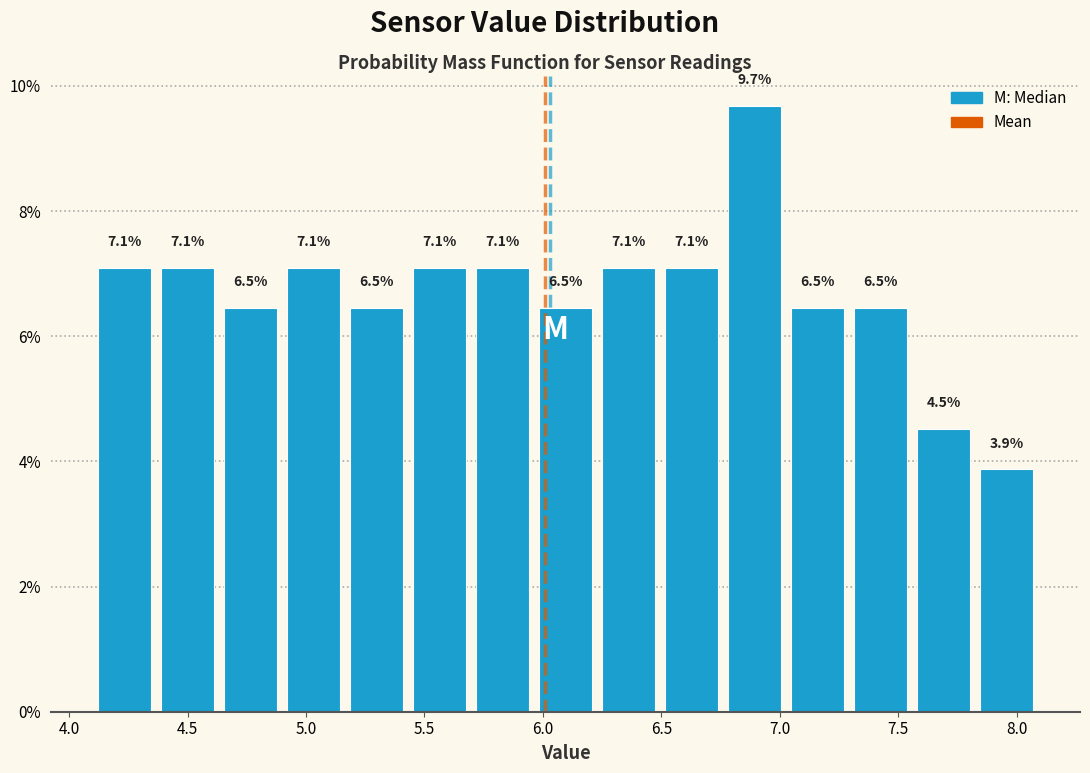

Over which range of the x-axis is the bar tallest?

6.75 to 7.05